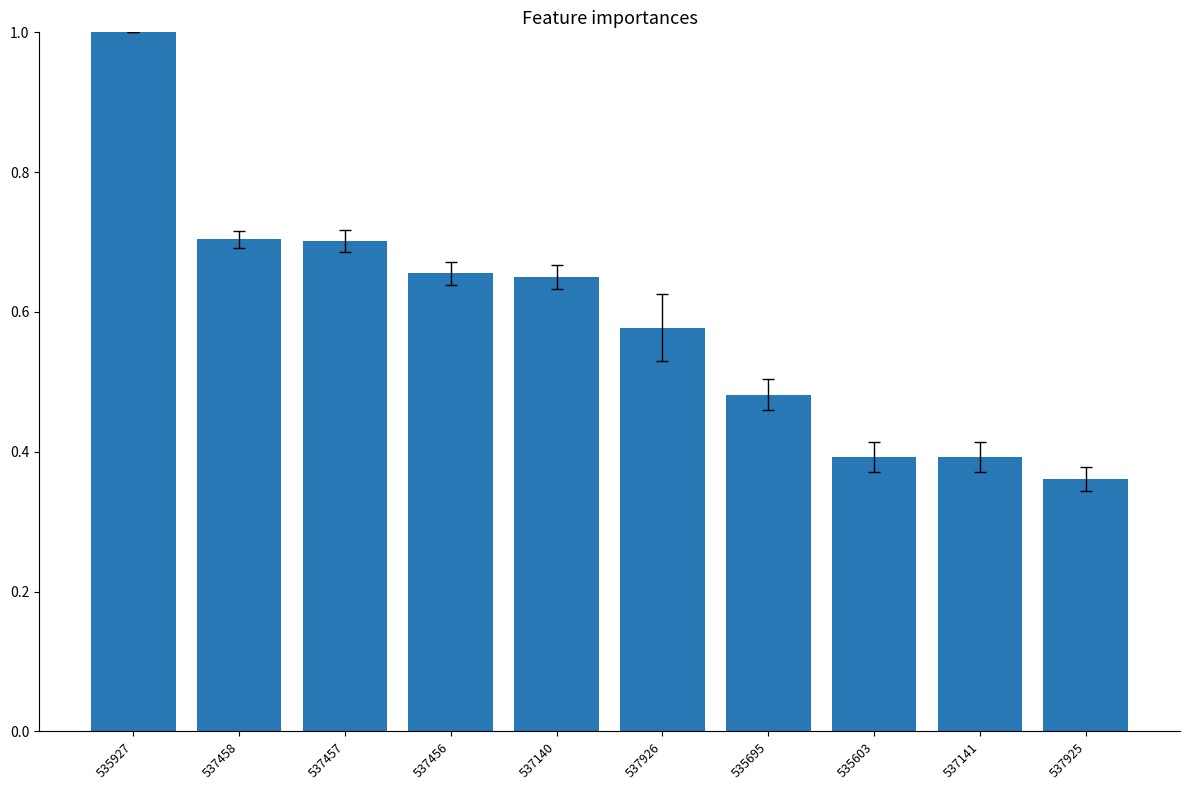

What is the label of the 5th bar from the right?

537926